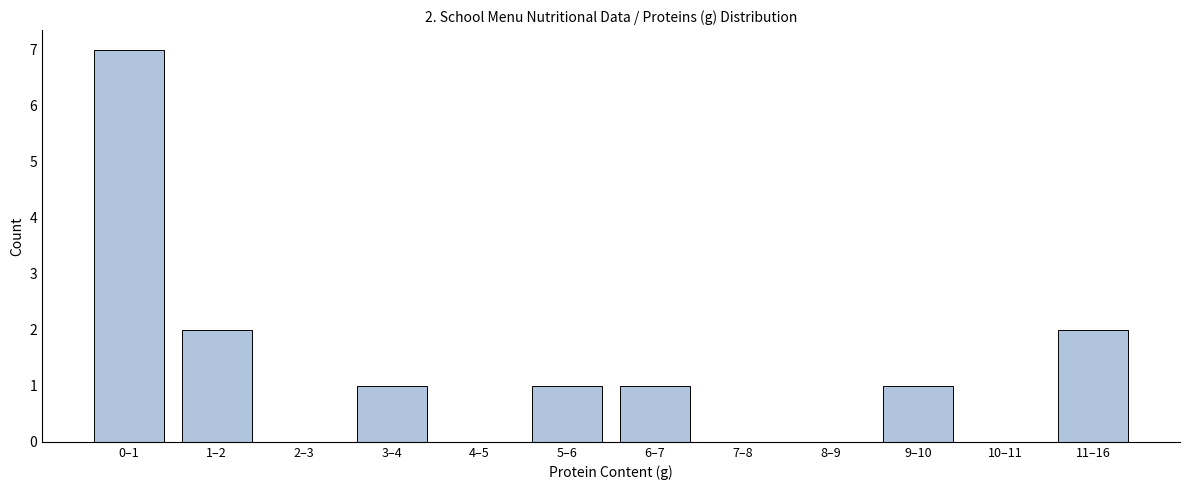

Reading right to left, transcribe all the data shown in this chart.

11–16=2	10–11=0	9–10=1	8–9=0	7–8=0	6–7=1	5–6=1	4–5=0	3–4=1	2–3=0	1–2=2	0–1=7